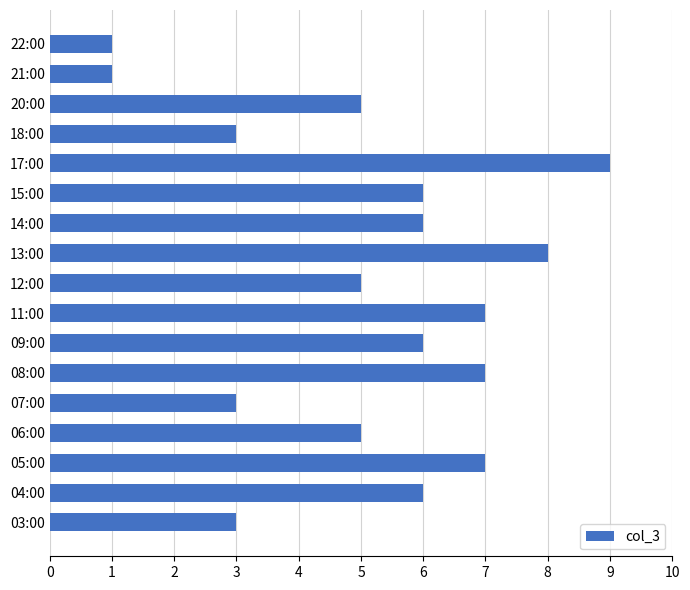

What is the sum of all values?

88